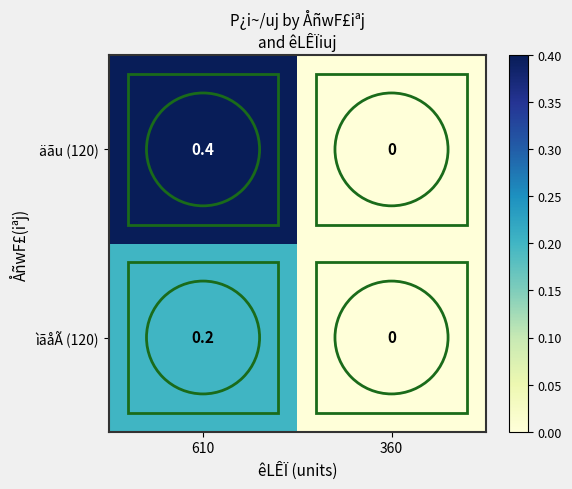

Which label corresponds to the largest value in the chart?

610